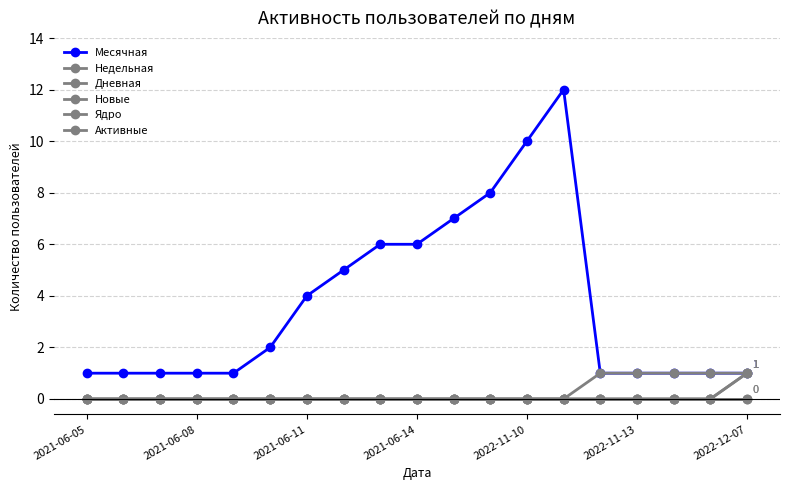

Is this an area chart (filled region under the line)?

No